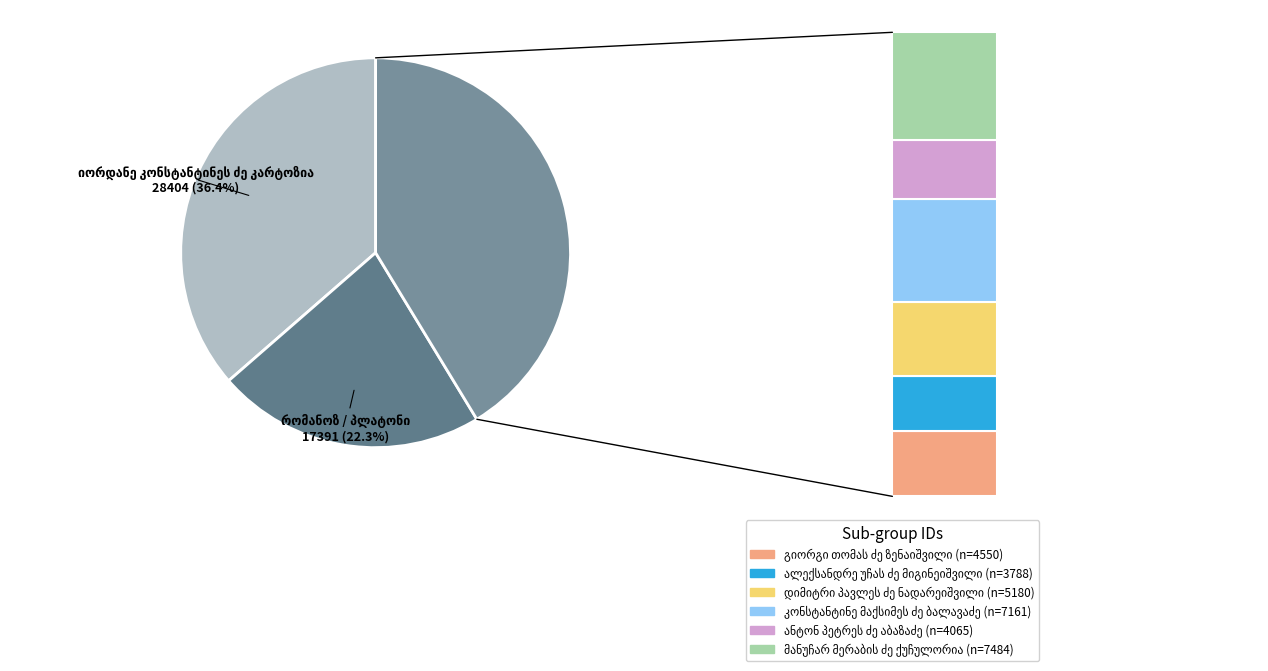

Does მანუჩარ მერაბის ძე ქუჩულორია account for over 50% of the chart?

No